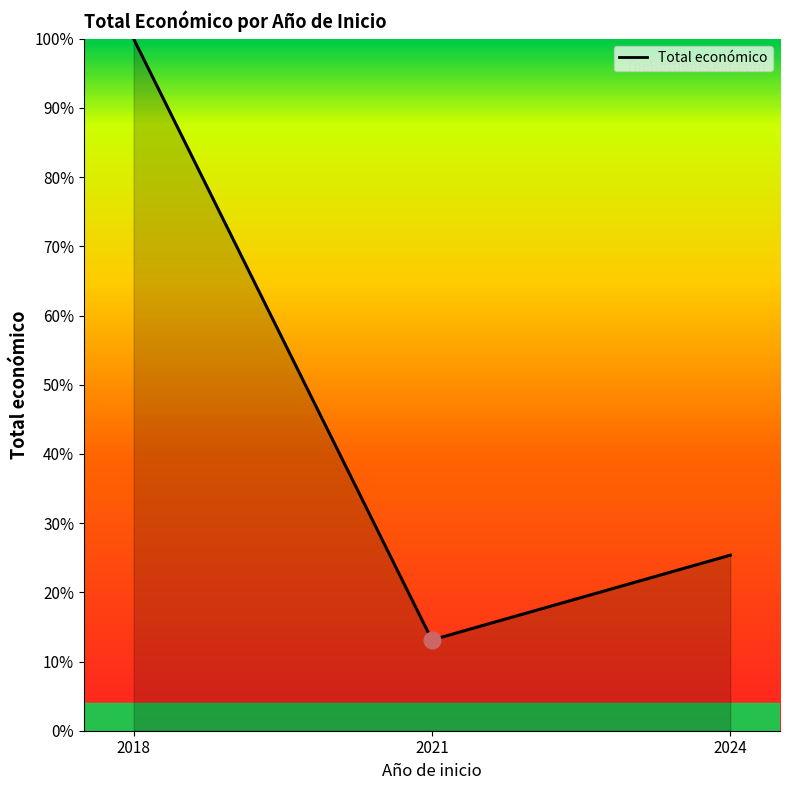

What is the sum of the values at 2018 and 2024?

125.4